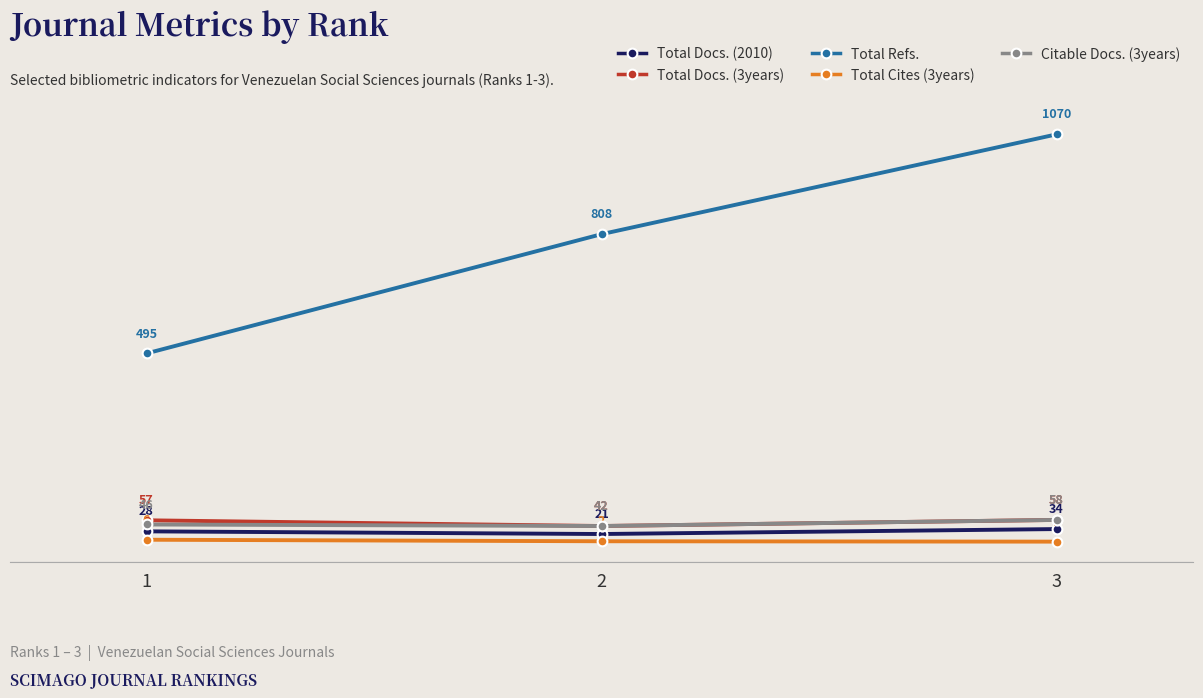

At how many categories does at least one series exceed 1067?

1